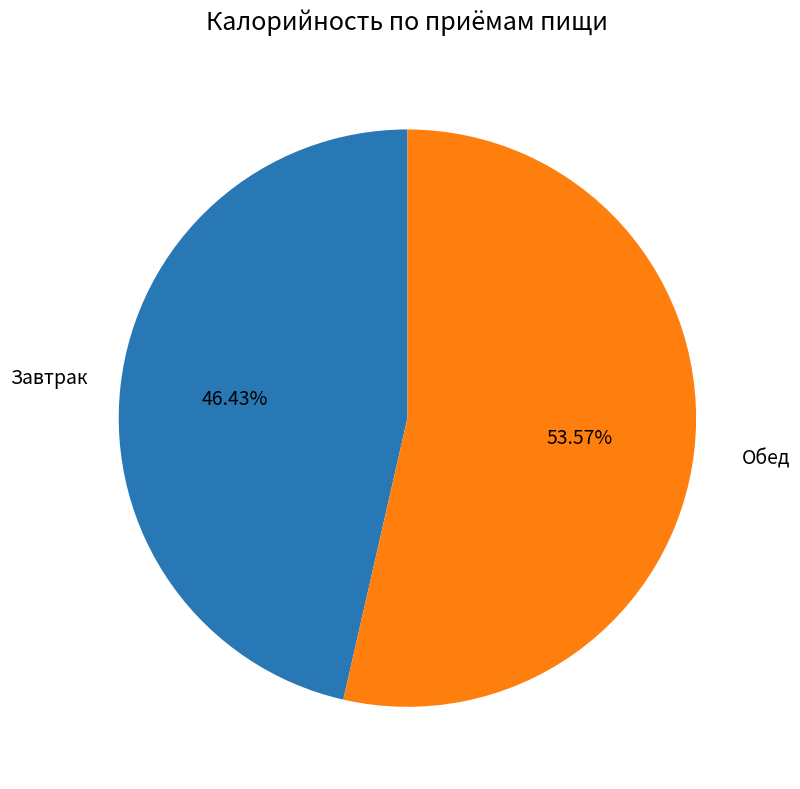

Approximately how many times larger is the value at Обед compared to Завтрак?

1.2